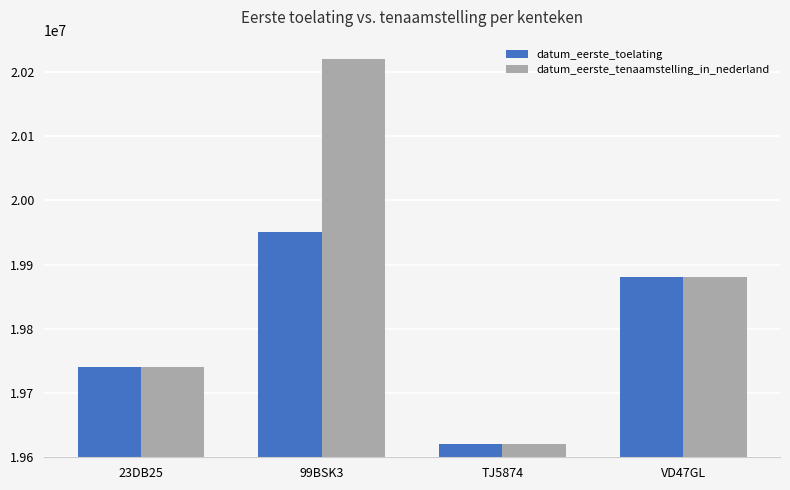

Which series changed the most between 99BSK3 and TJ5874?

datum_eerste_tenaamstelling_in_nederland